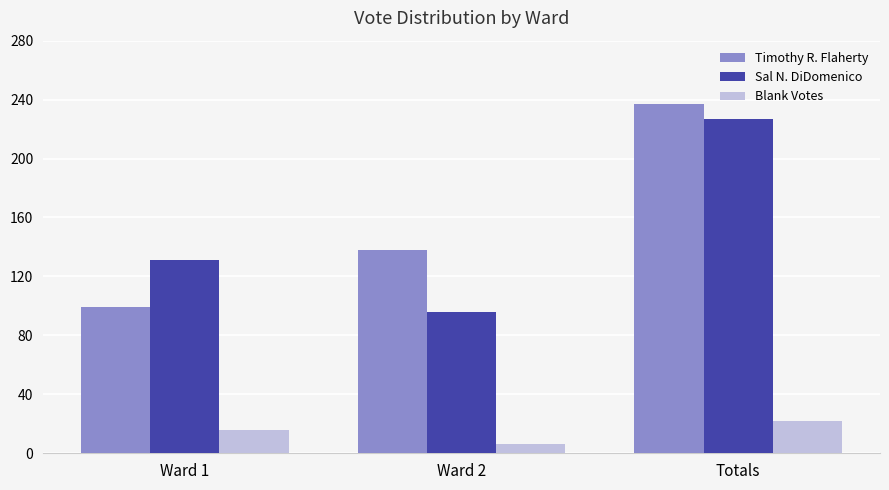

List the series in order of their peak value, highest first.

Timothy R. Flaherty, Sal N. DiDomenico, Blank Votes